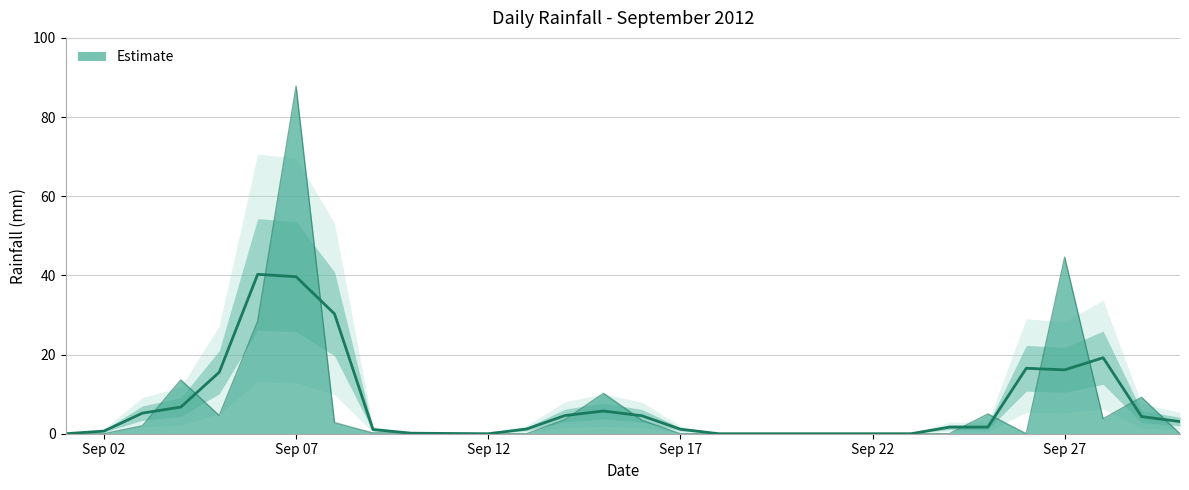

Does the chart display data point markers on the line(s)?

No